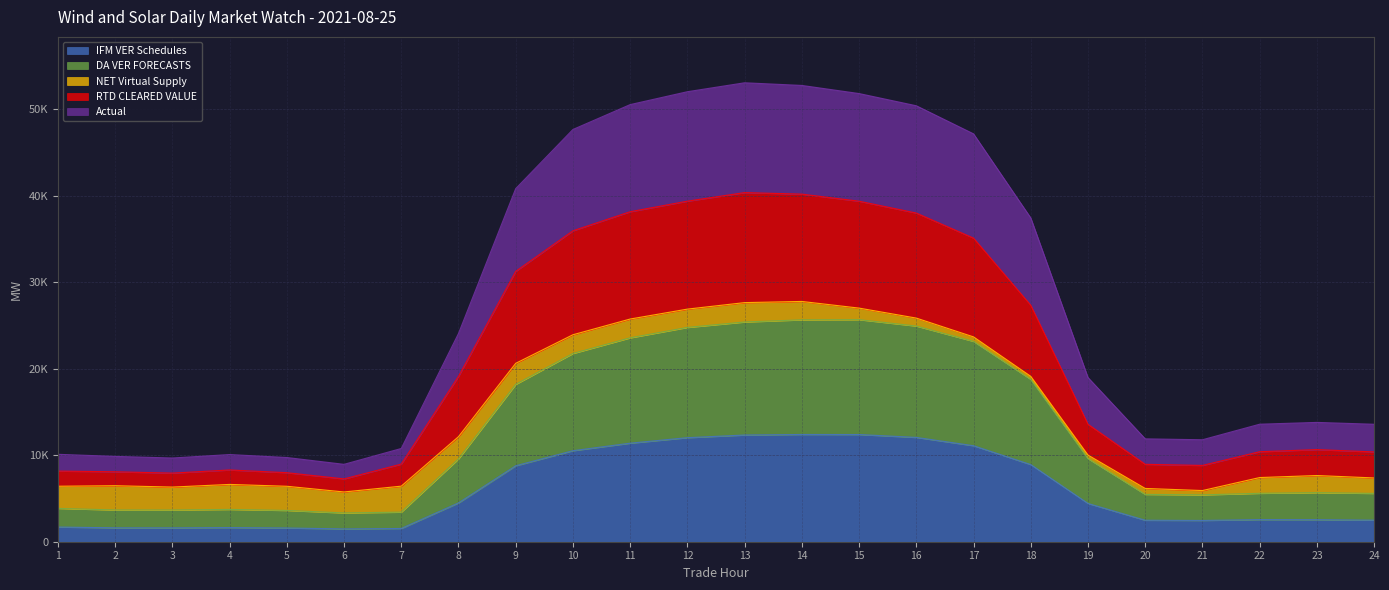

What is the average value of the Actual series?

27538.3